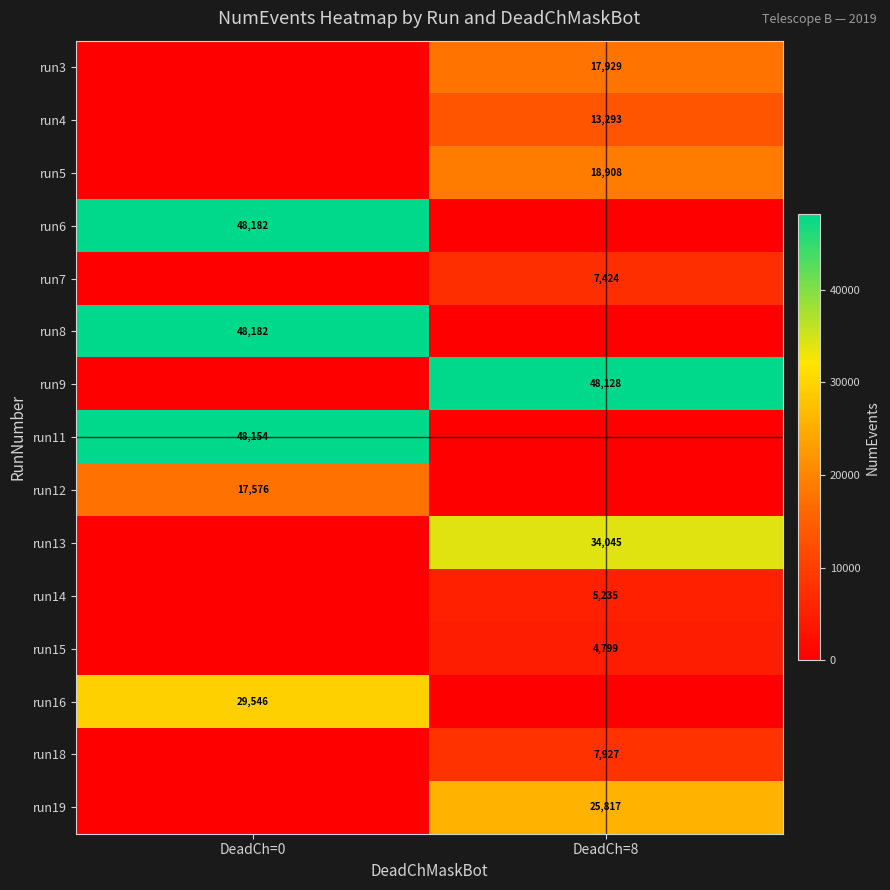

The value of run9 at DeadCh=8 is 48128. True or false?

True